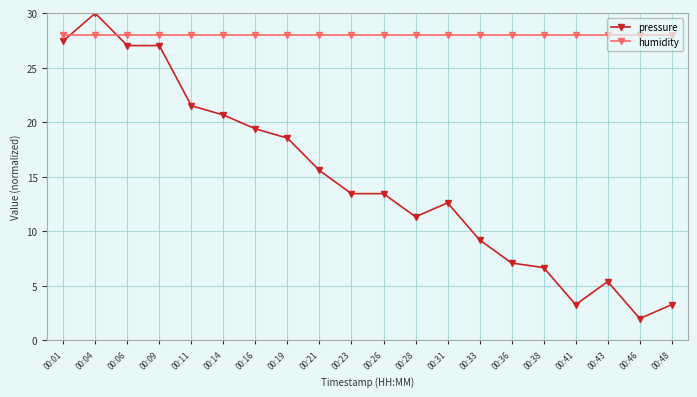

True or false: pressure and humidity intersect in this chart.

True